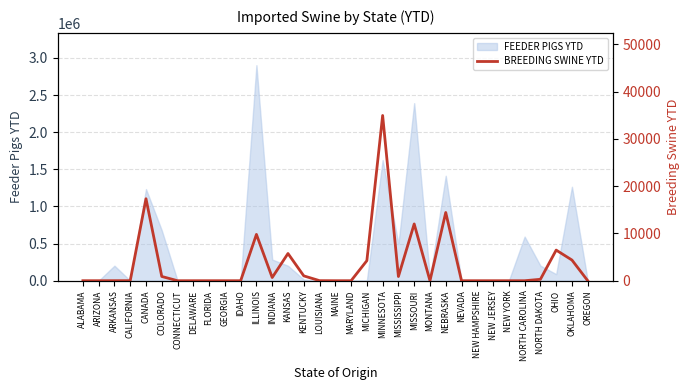

What is the difference between the second highest and minimum values?

17352